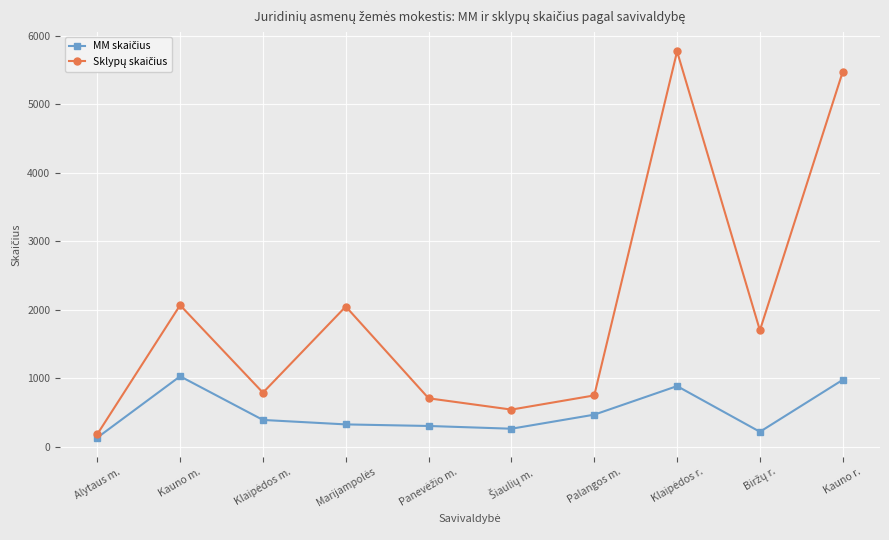

What is the smallest value displayed?

134